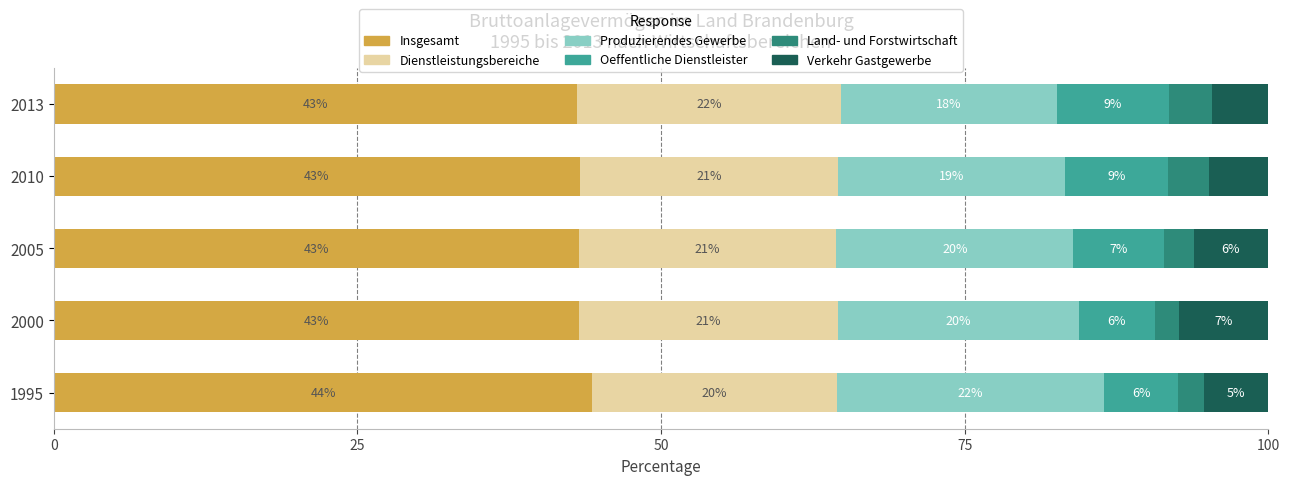

What are all the series names shown in the legend?

Insgesamt, Dienstleistungsbereiche, Produzierendes Gewerbe, Oeffentliche Dienstleister, Land- und Forstwirtschaft, Verkehr Gastgewerbe